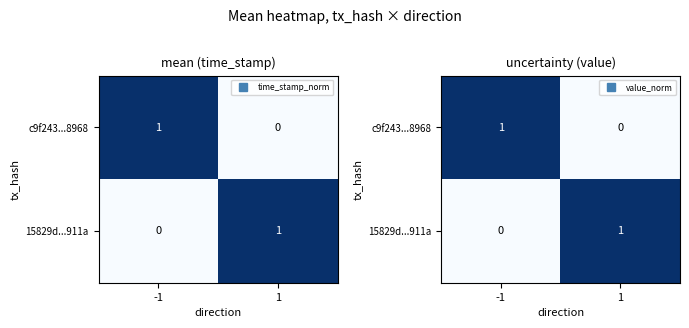

What is the sum of the c9f243...8968 values at 1 and -1?

1